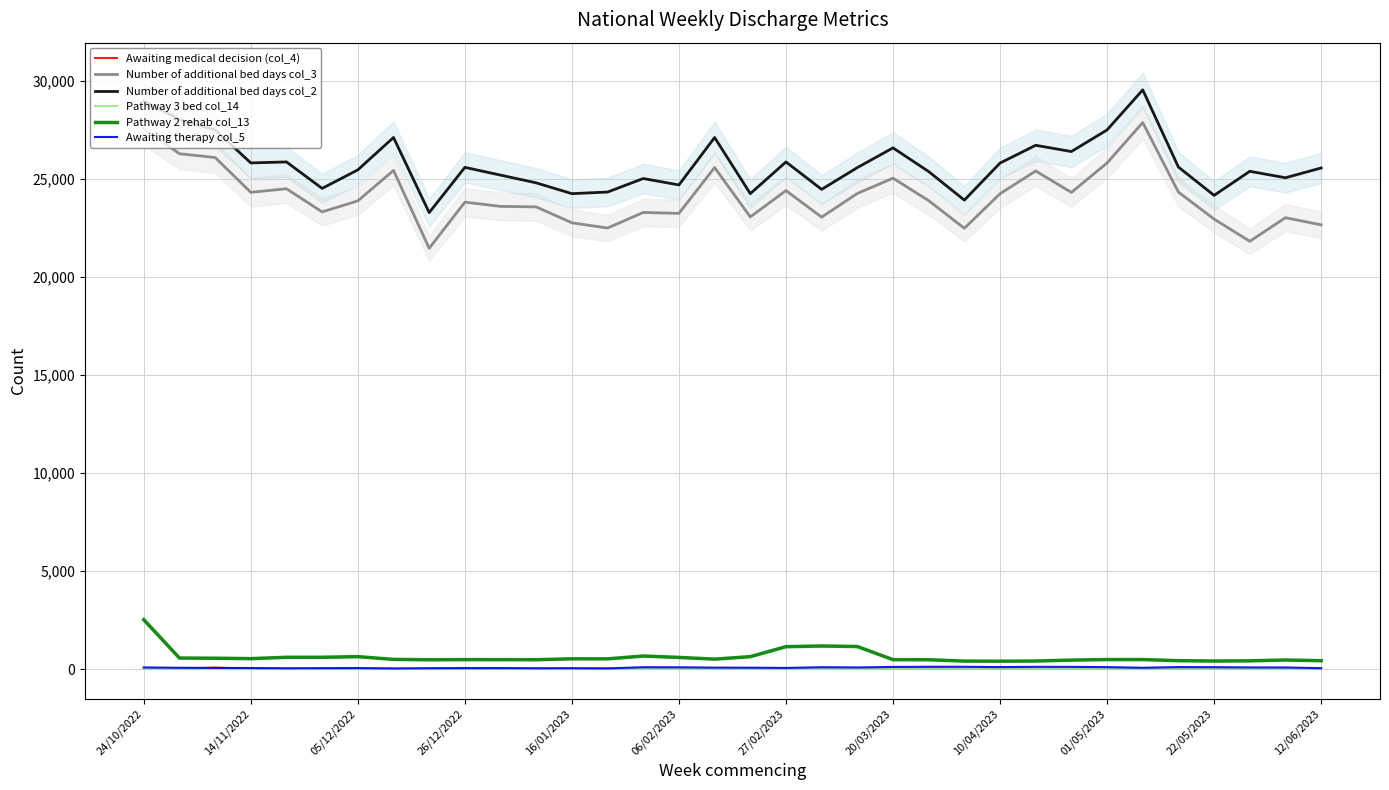

The value of Awaiting medical decision (col_4) at 29 is 12. True or false?

True